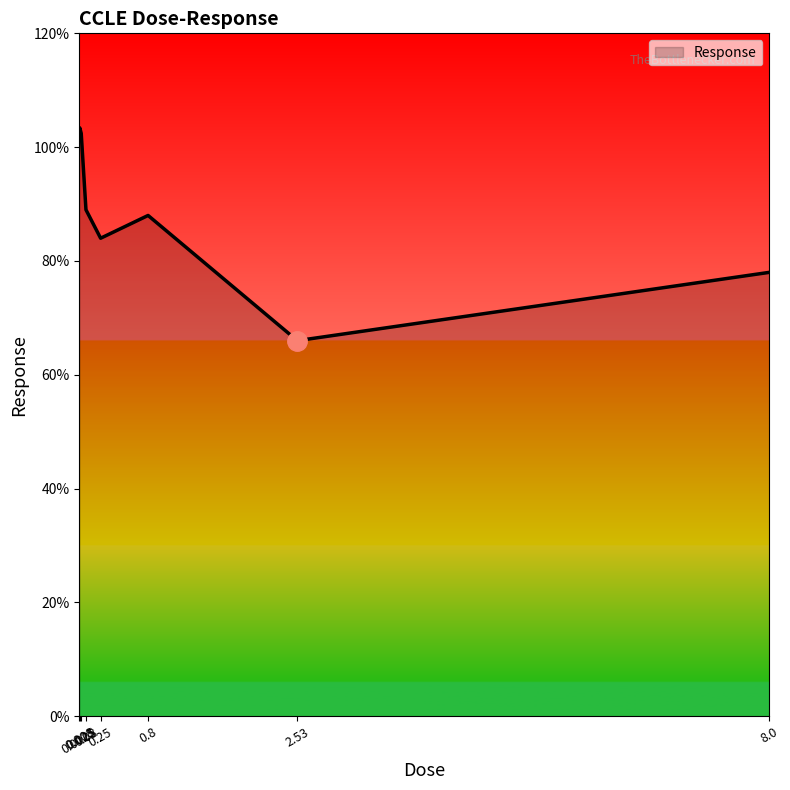

Which has a higher value, 0.008 or 0.8?

0.008